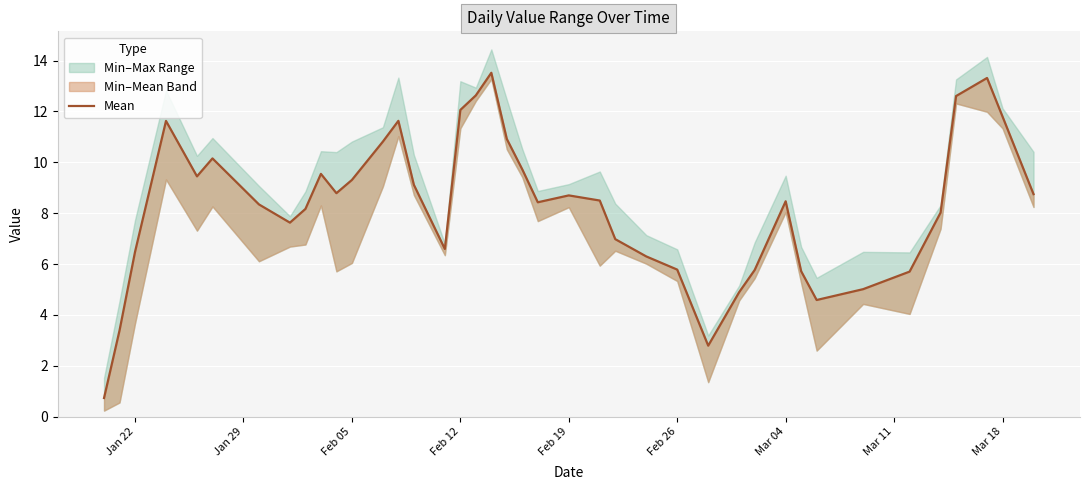

What is the difference between the maximum and second lowest values?

10.7